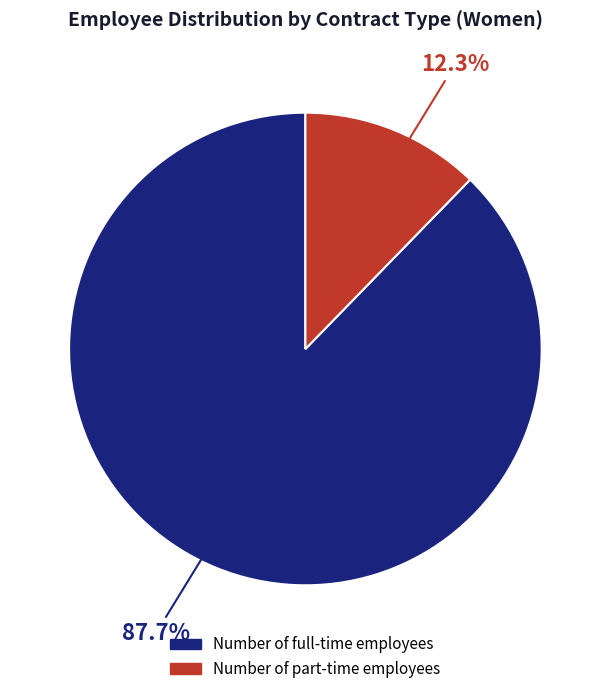

Is the sum of Number of full-time employees and Number of part-time employees greater than half?

Yes